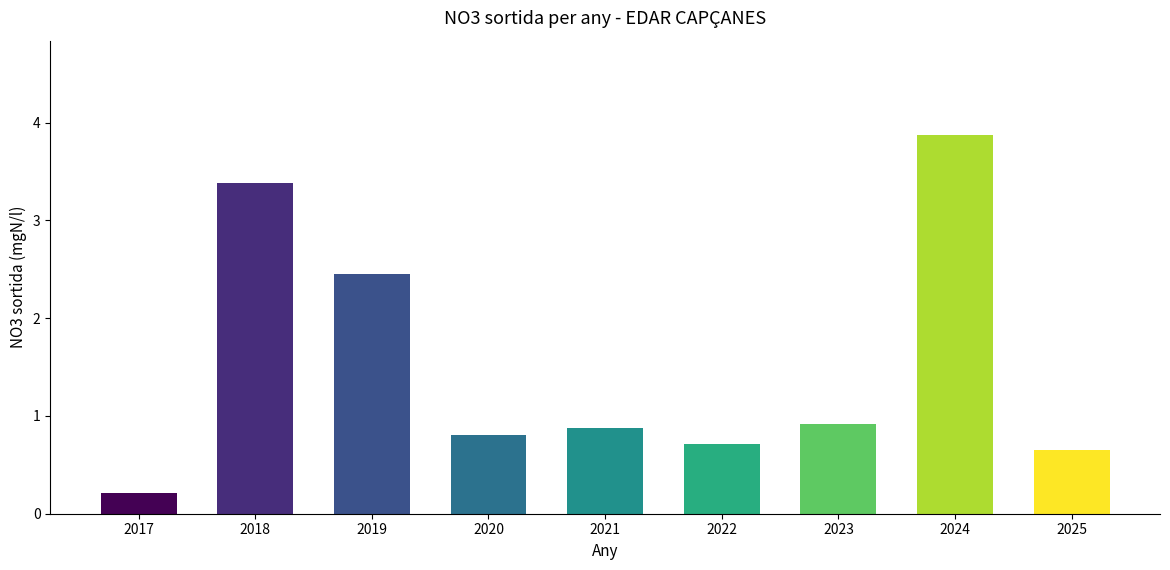

Between 2018 and 2023, which is larger?

2018